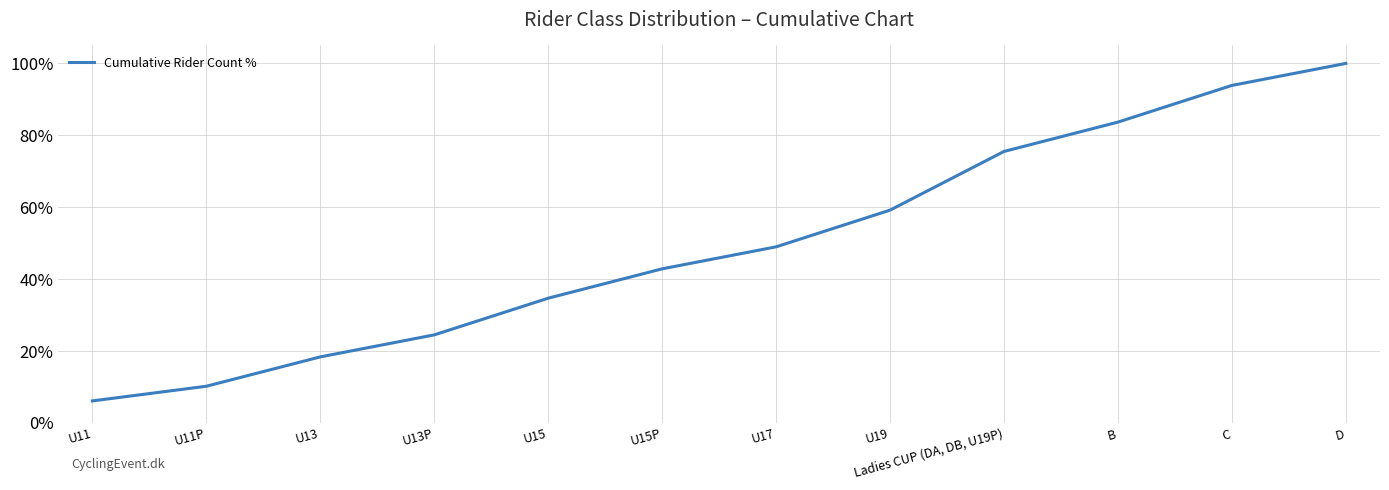

Rank the categories by value from lowest to highest.

U11, U11P, U13, U13P, U15, U15P, U17, U19, Ladies CUP (DA, DB, U19P), B, C, D